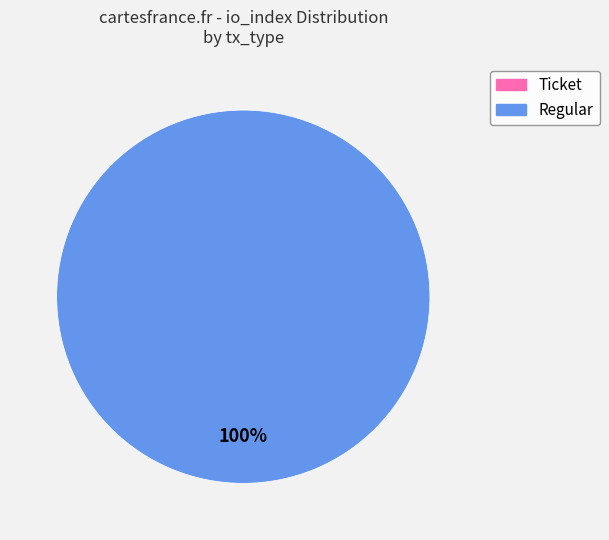

Is Ticket the majority of the pie?

No